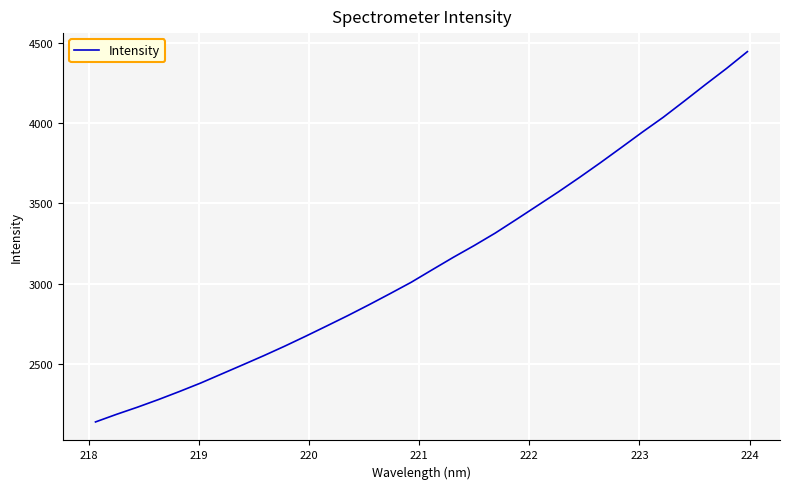

What is the difference between the maximum and minimum values?

2309.7